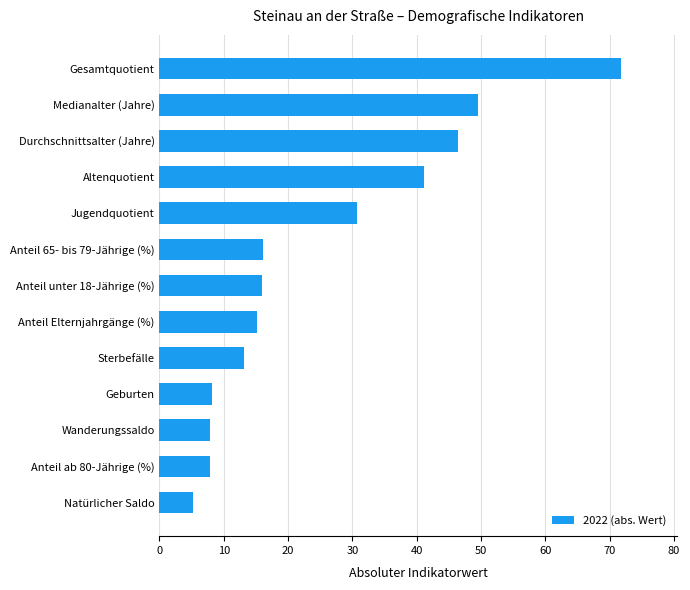

Are the bars horizontal?

Yes